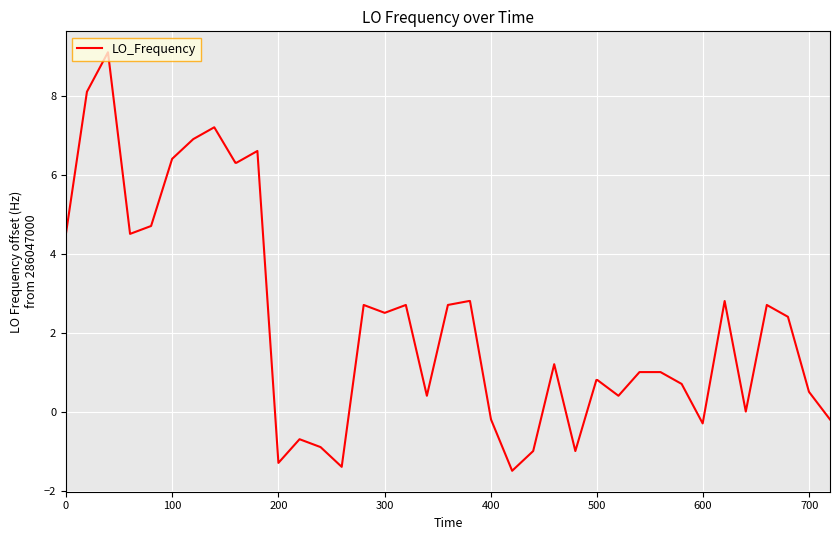

What is the smallest value displayed?

-1.5